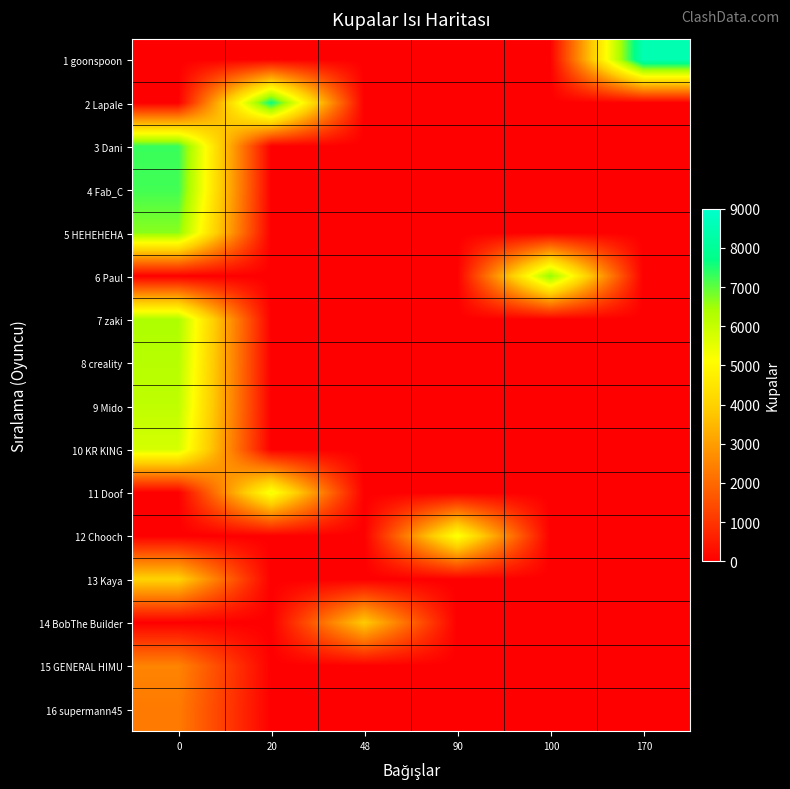

What is the difference between the highest and lowest values at 100?

6658